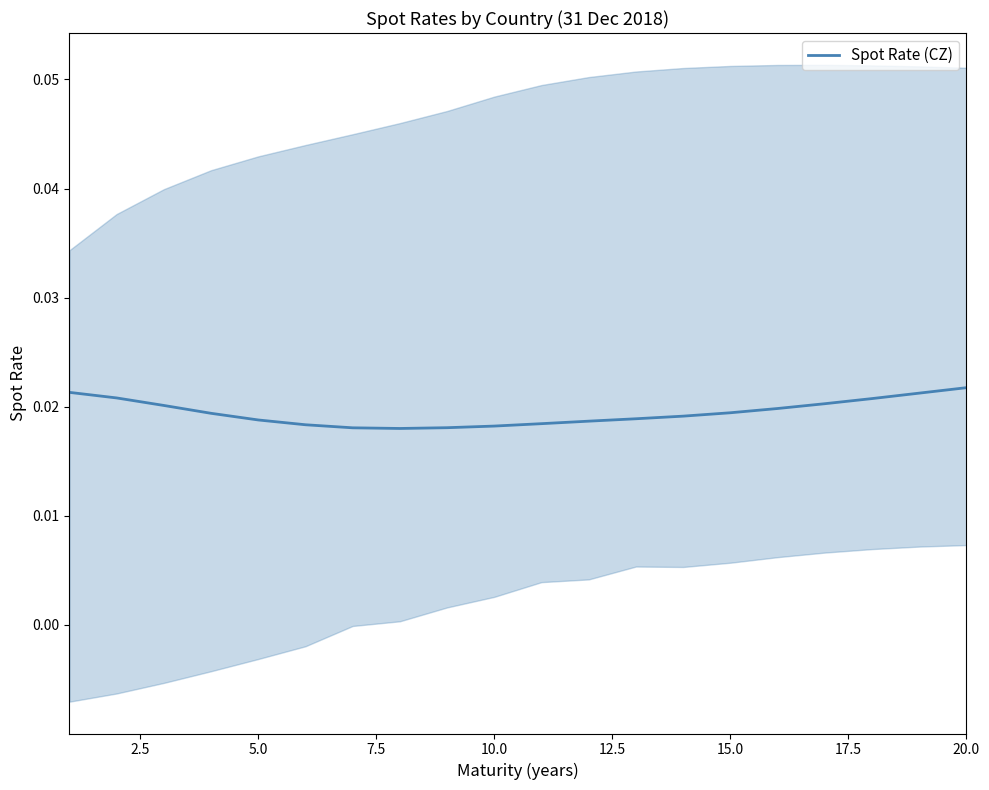

How many lines are shown in the chart?

1